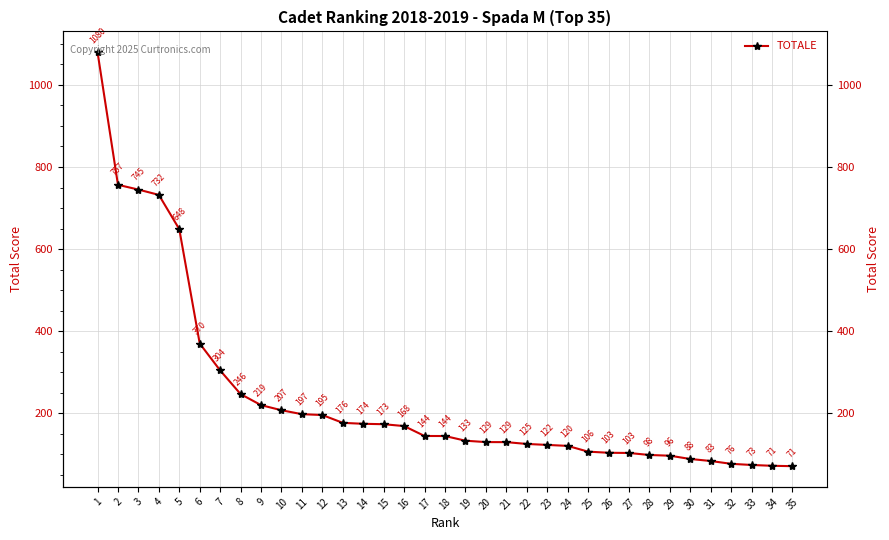

List the labels in order of value, largest first.

1, 2, 3, 4, 5, 6, 7, 8, 9, 10, 11, 12, 13, 14, 15, 16, 17, 18, 19, 20, 21, 22, 23, 24, 25, 26, 27, 28, 29, 30, 31, 32, 33, 34, 35